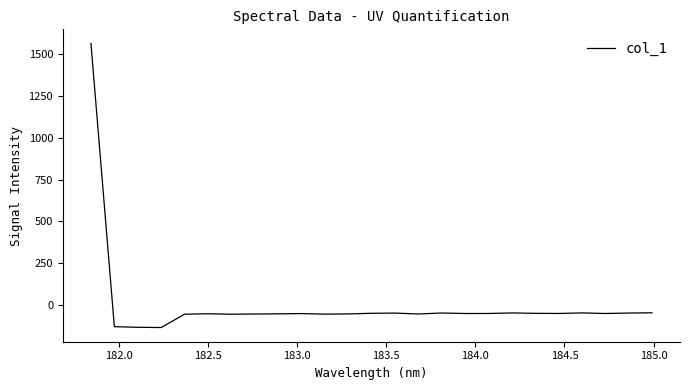

What is the greatest value displayed?

1561.5